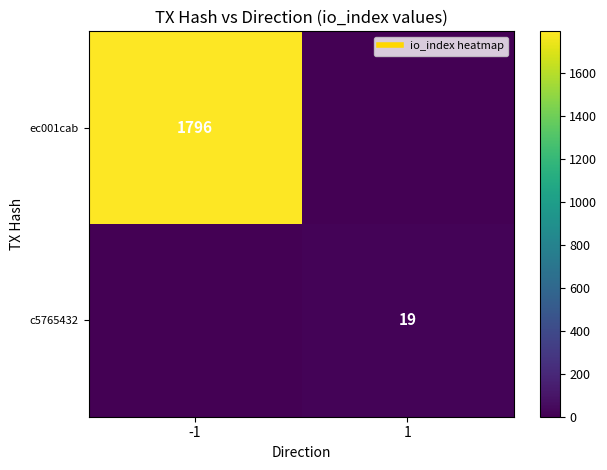

What is the difference between the maximum and minimum values in the ec001cab series?

1796